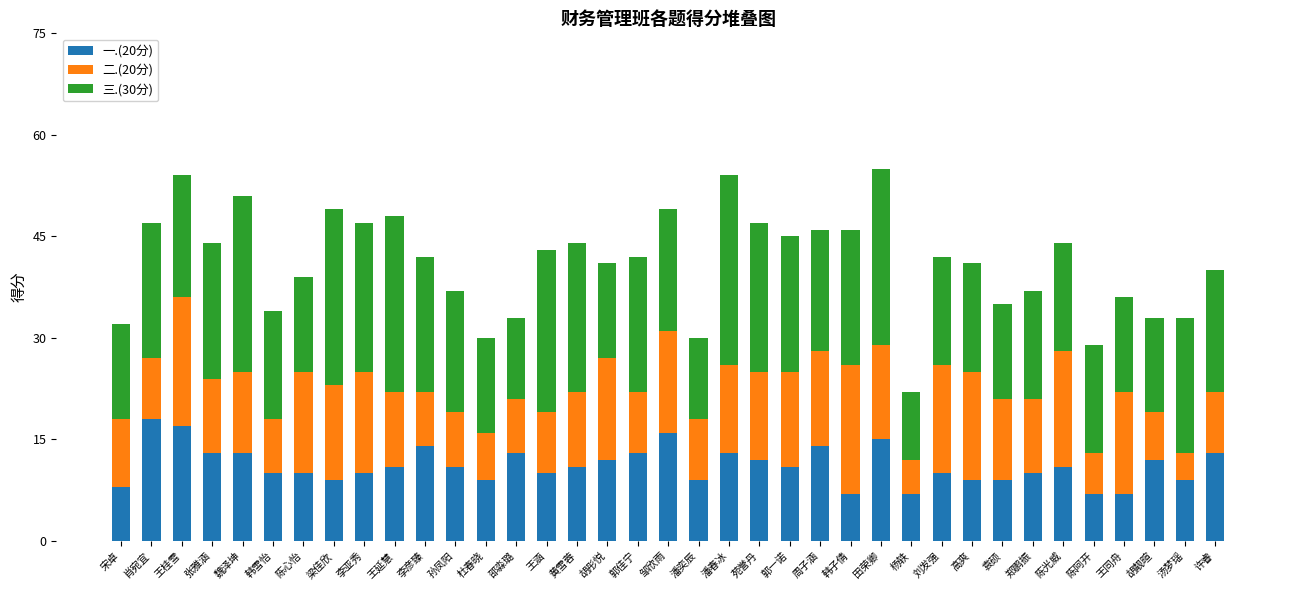

What is the value of the 一.(20分) bar at the 15th from the left?

10